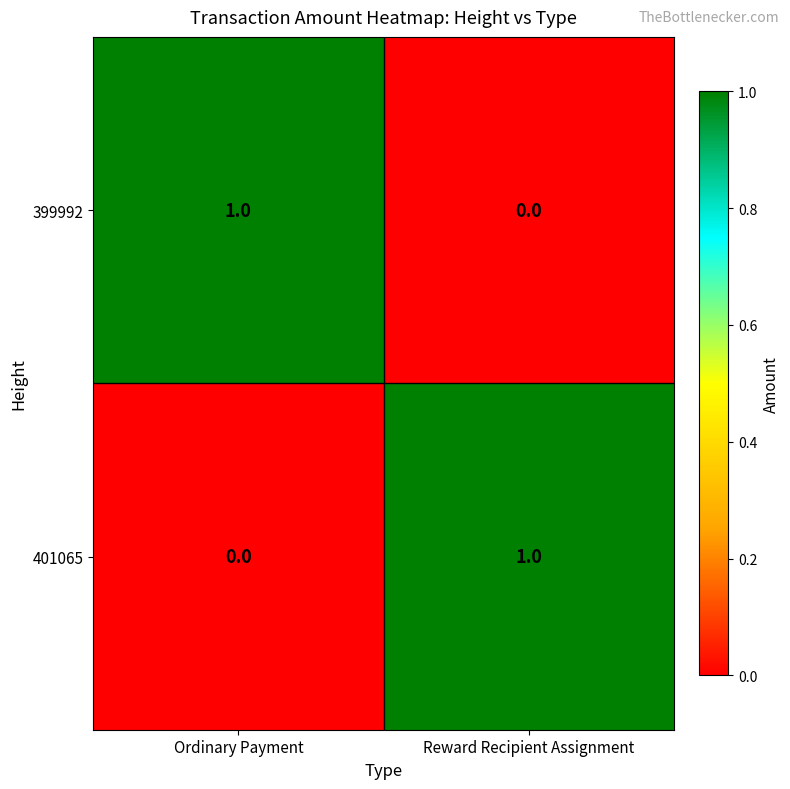

Is the value of 401065 at Reward Recipient Assignment greater than the value of 399992 at Reward Recipient Assignment?

Yes